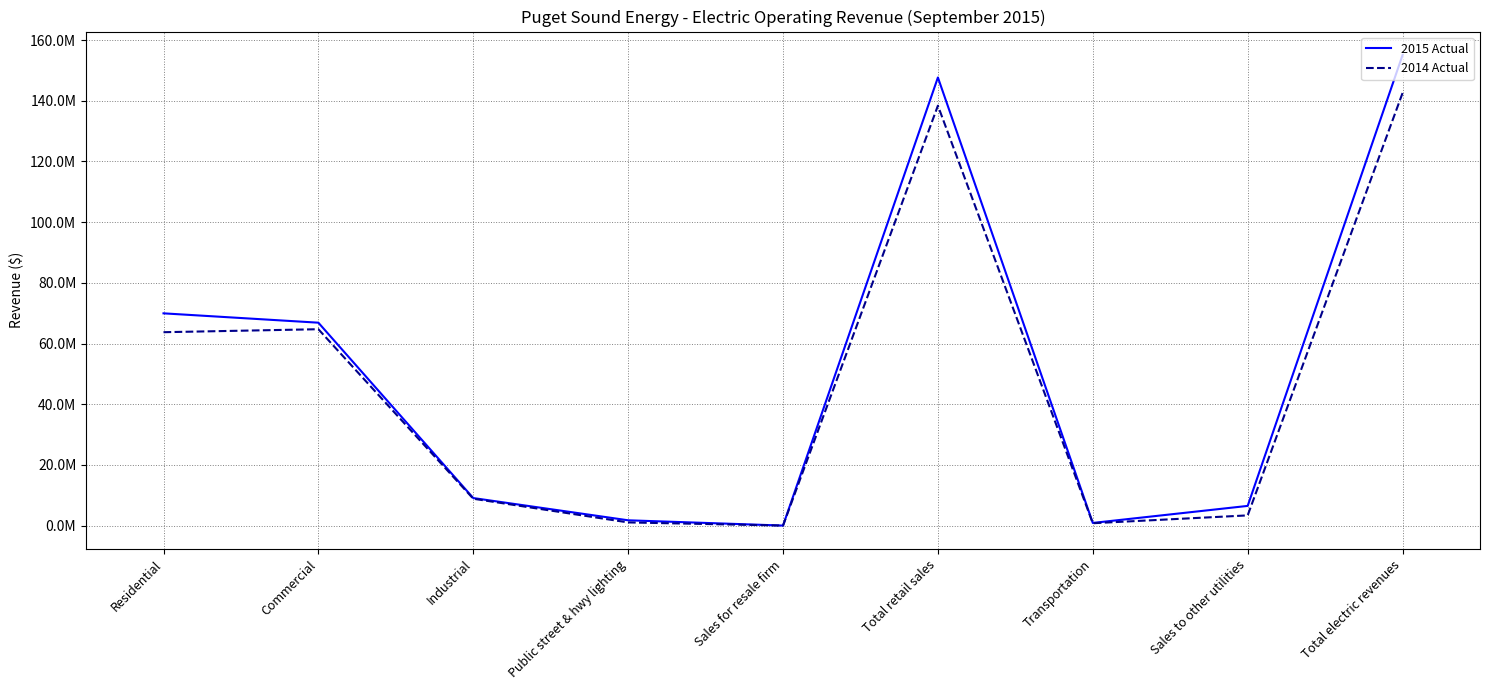

What are all the series names shown in the legend?

2015 Actual, 2014 Actual